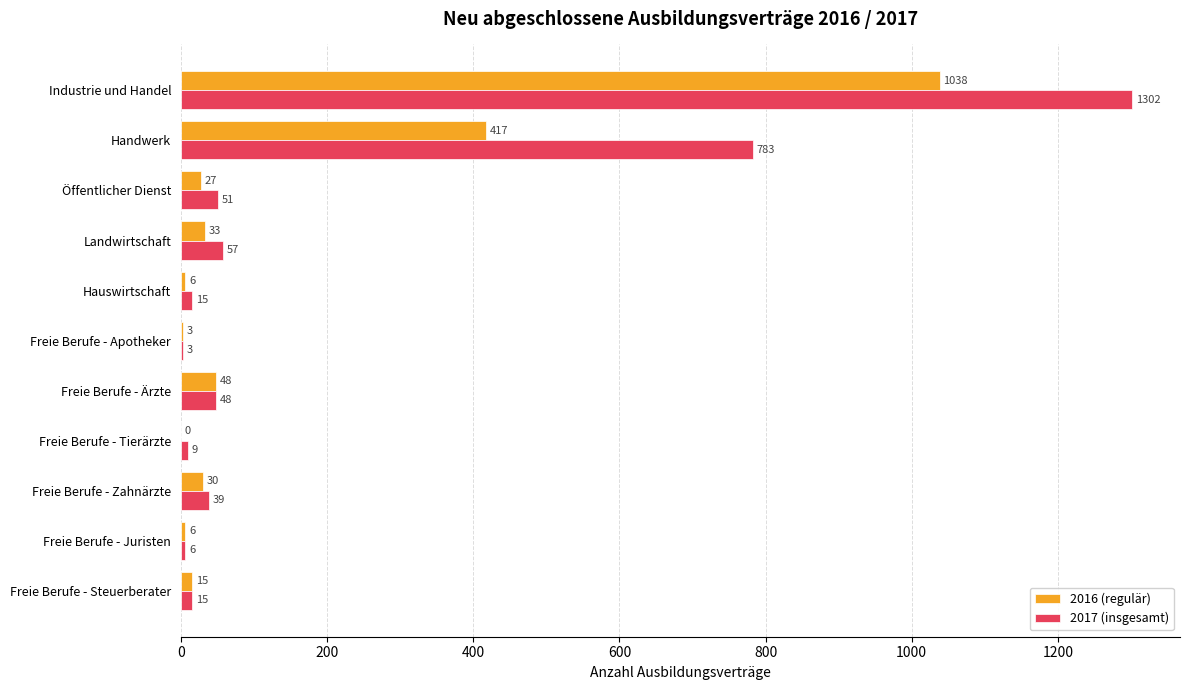

Where is 2016 (regulär) nearest to the value 519?

Handwerk